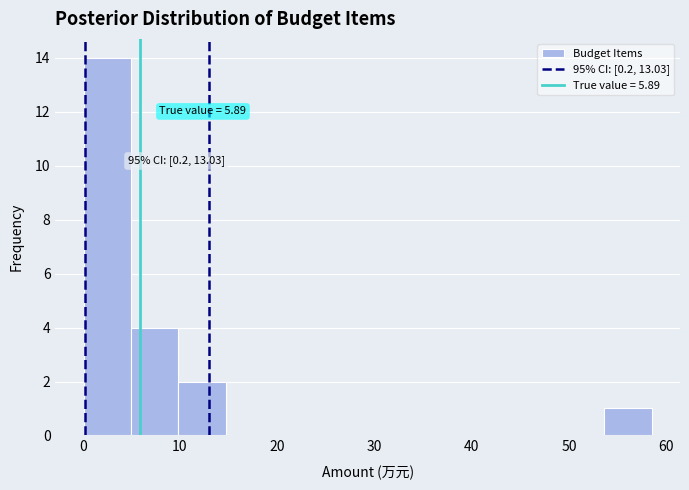

Which range on the x-axis has the tallest bar?

0 to 5